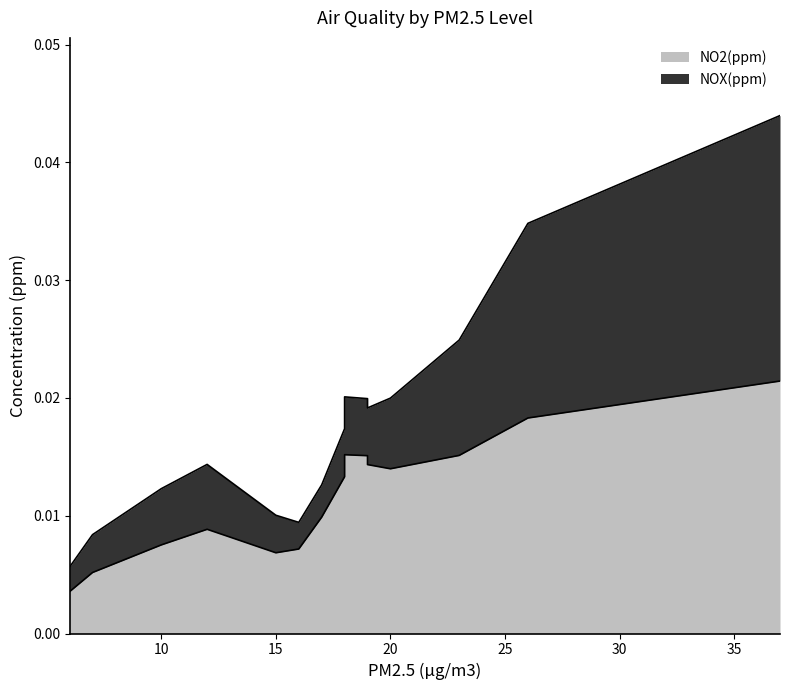

The NOX(ppm) series shows 0.0 at 7. True or false?

False